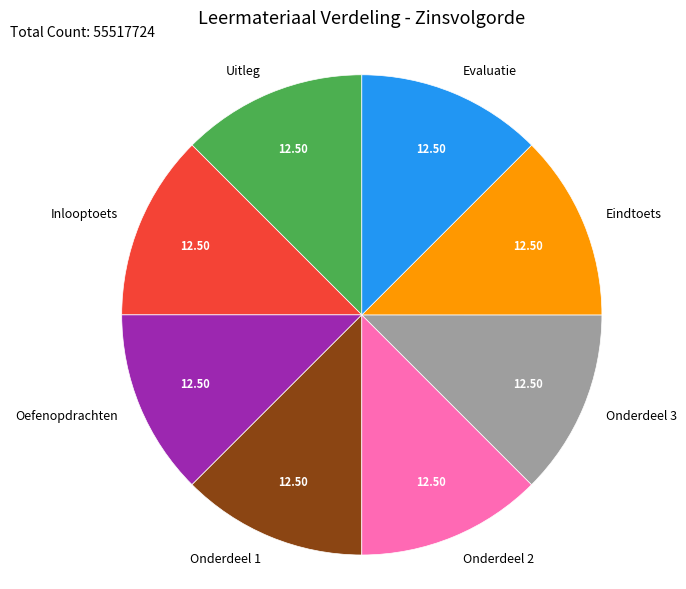

Approximately how many times larger is the value at Inlooptoets compared to Onderdeel 2?

1.0